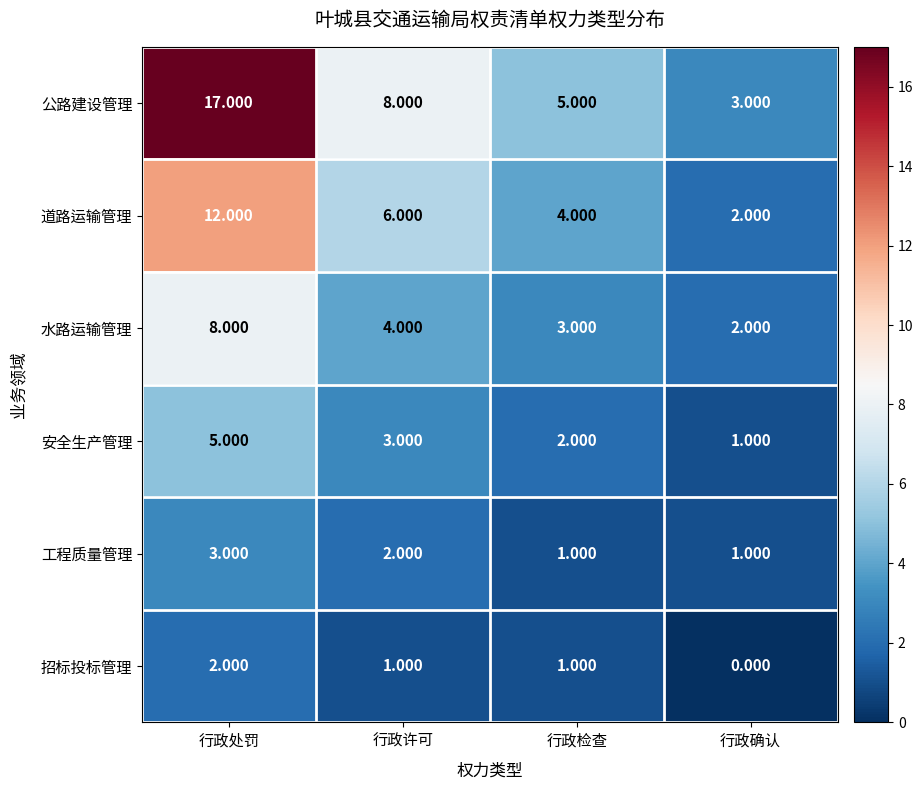

How many series are shown in this chart?

6